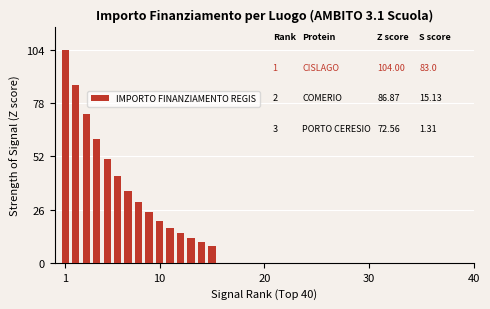

What is the difference between the maximum and minimum values?

95.6